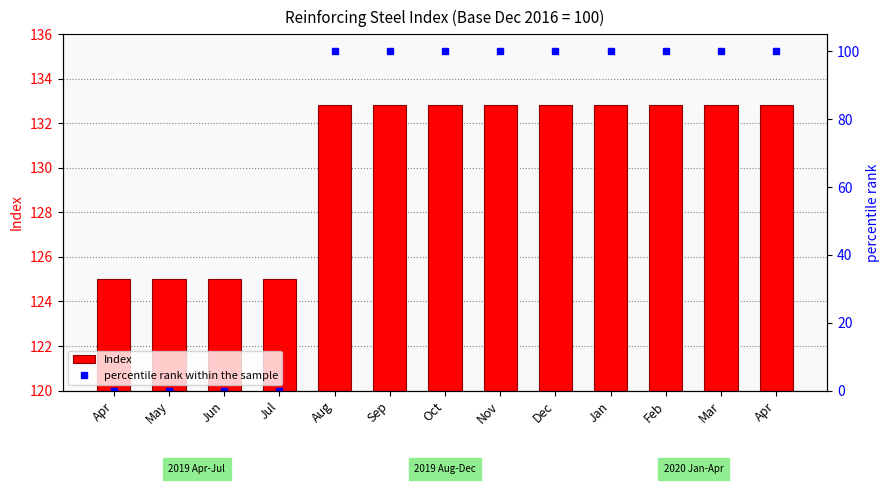

How many groups of bars are there?

13